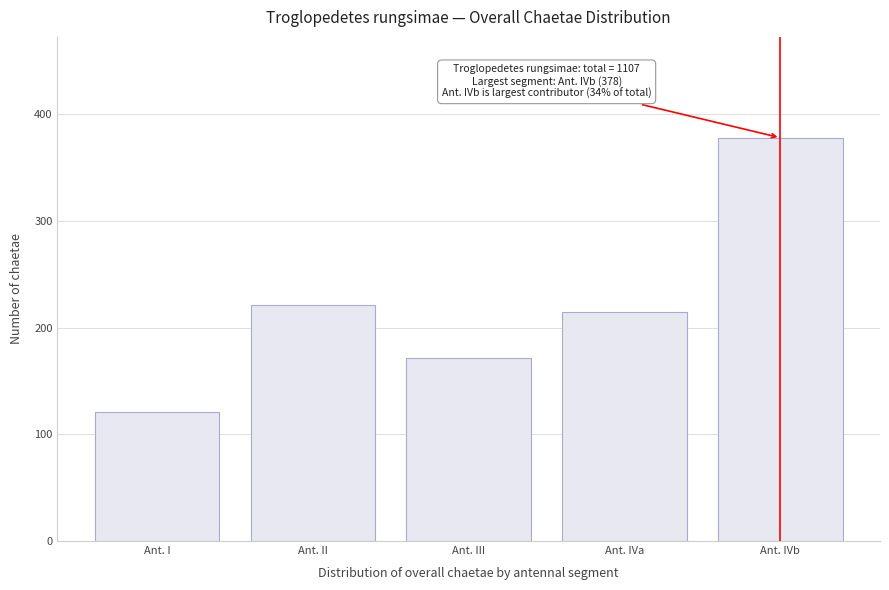

Reading left to right, what are all the values shown in this chart?

Ant. I=121	Ant. II=221	Ant. III=172	Ant. IVa=215	Ant. IVb=378